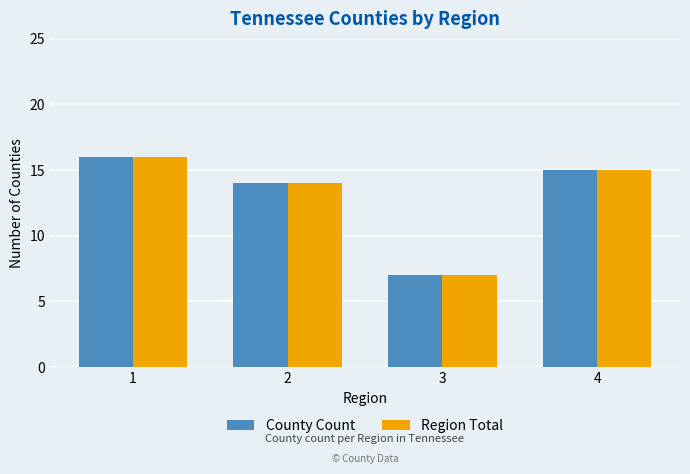

What are all the series names shown in the legend?

County Count, Region Total